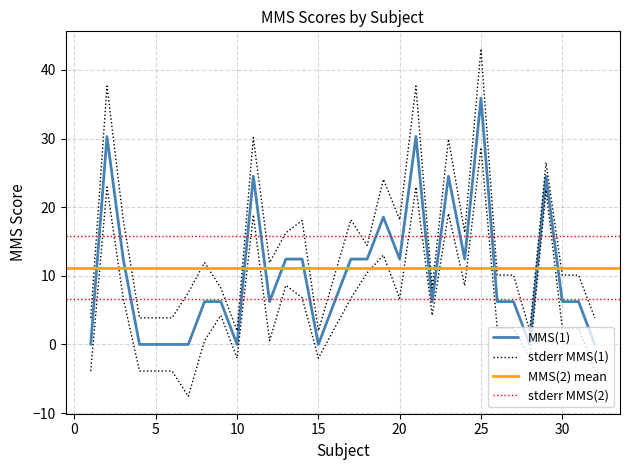

How many values are below 6?

9